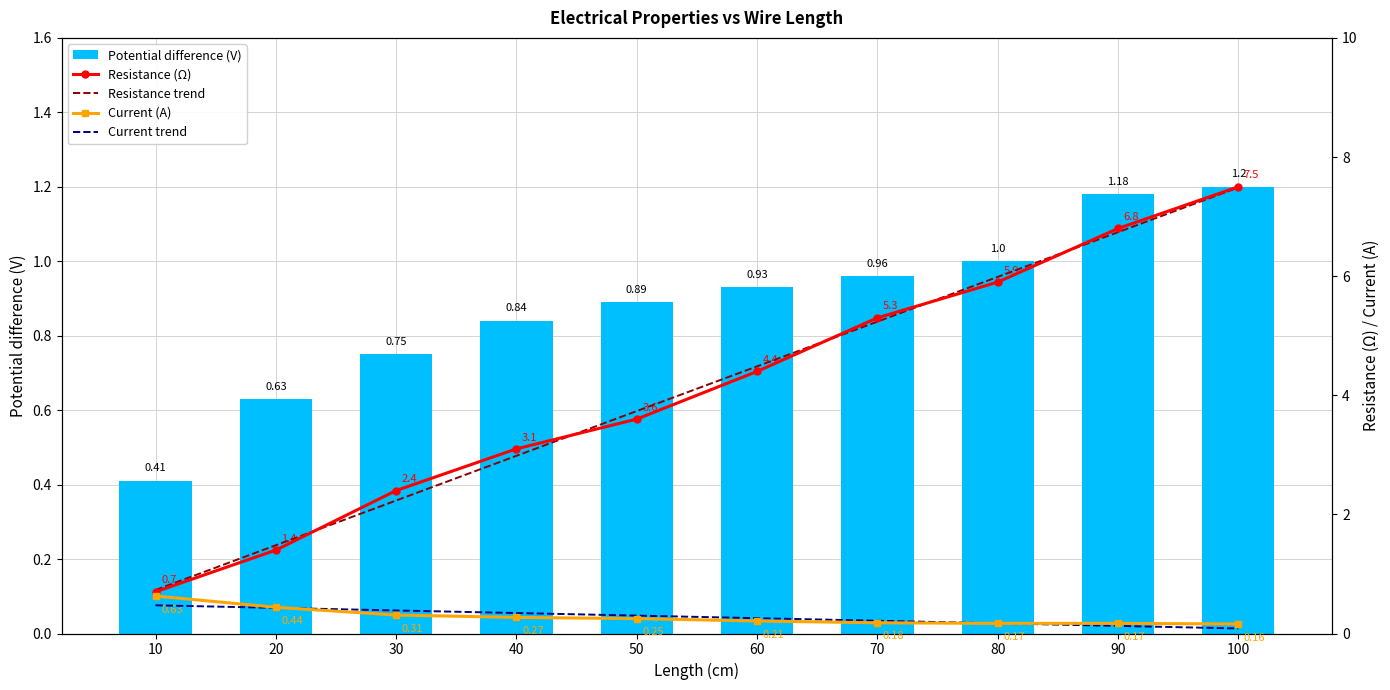

The Resistance trend series shows 0.7 at 10. True or false?

True